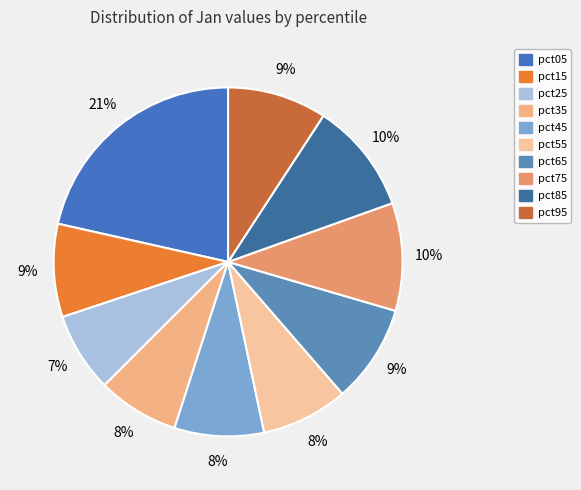

True or false: pct45 accounts for 22% of the total.

False